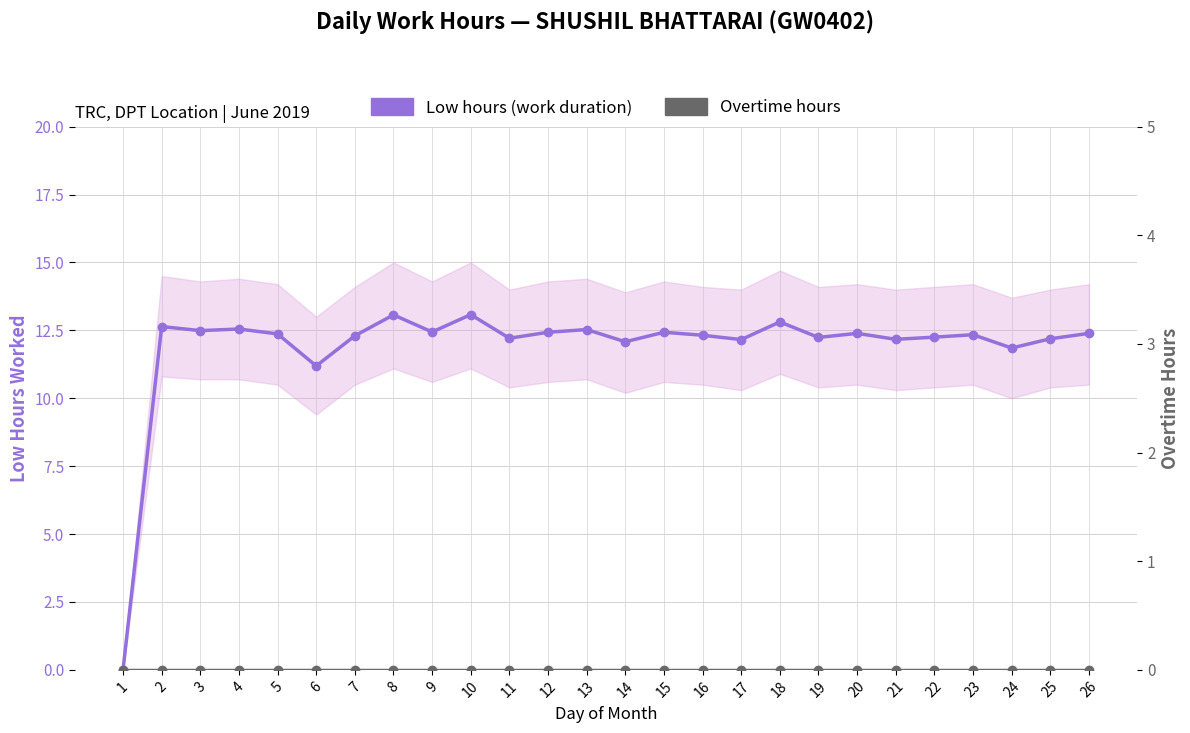

Which series has the widest spread of values?

Low hours (work duration)